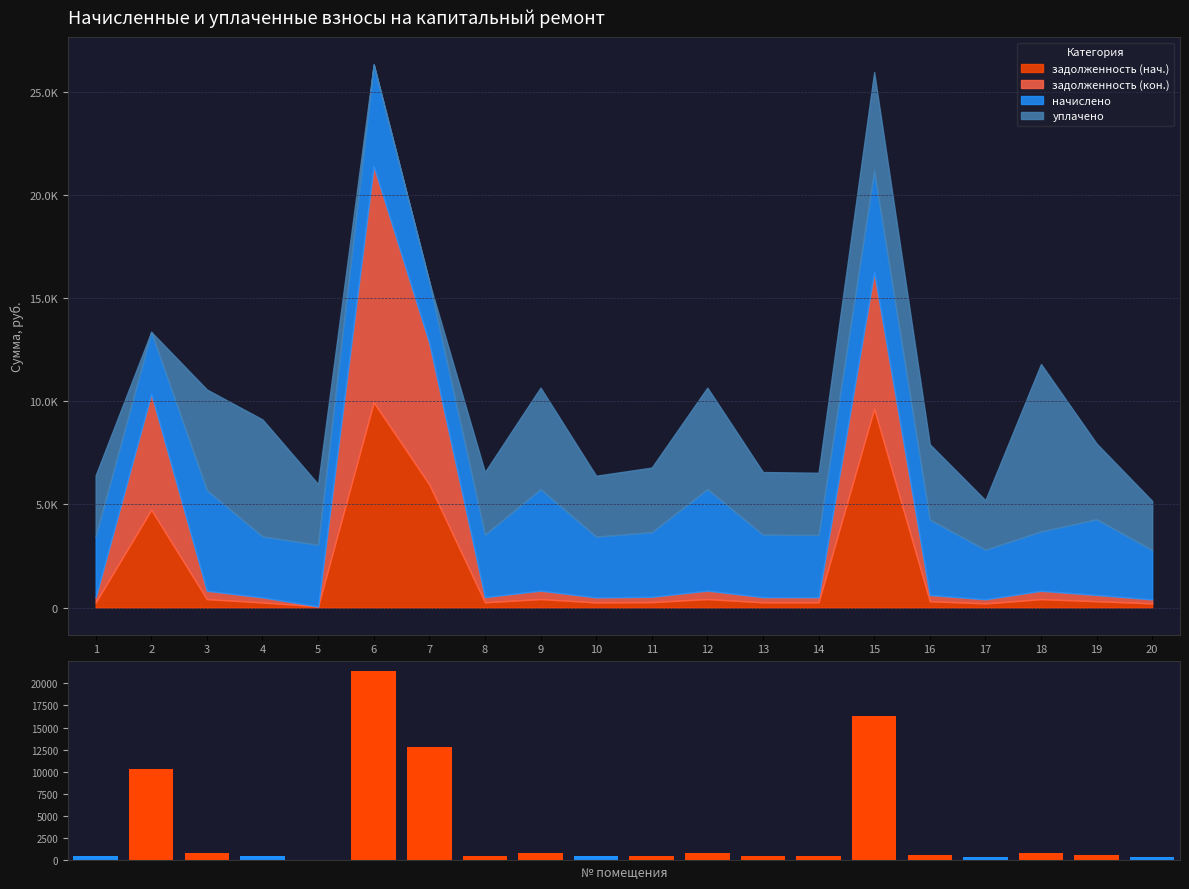

Where does the data first go above 608?

2